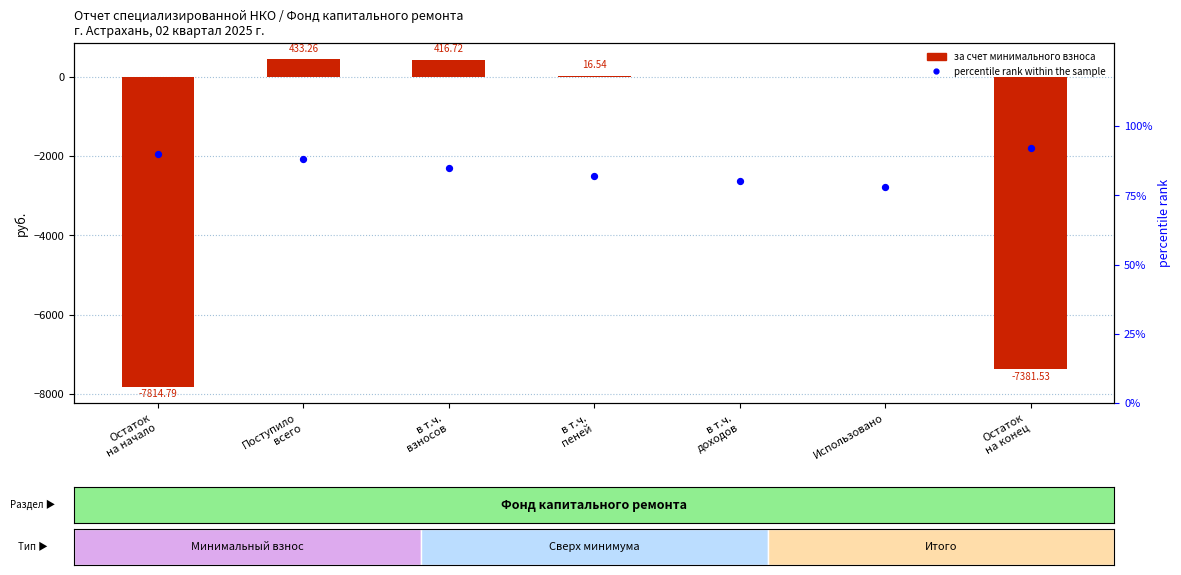

Which series has the largest total across all categories?

percentile rank within the sample